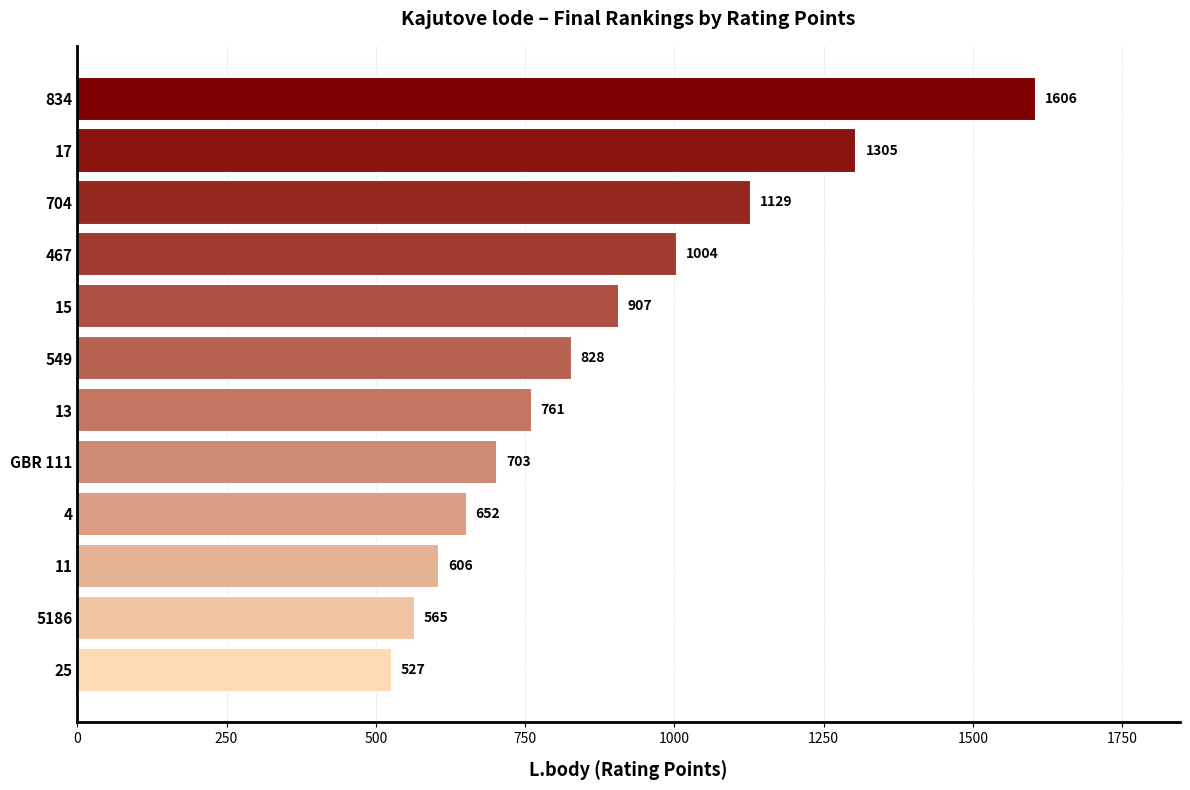

What is the average value?

883